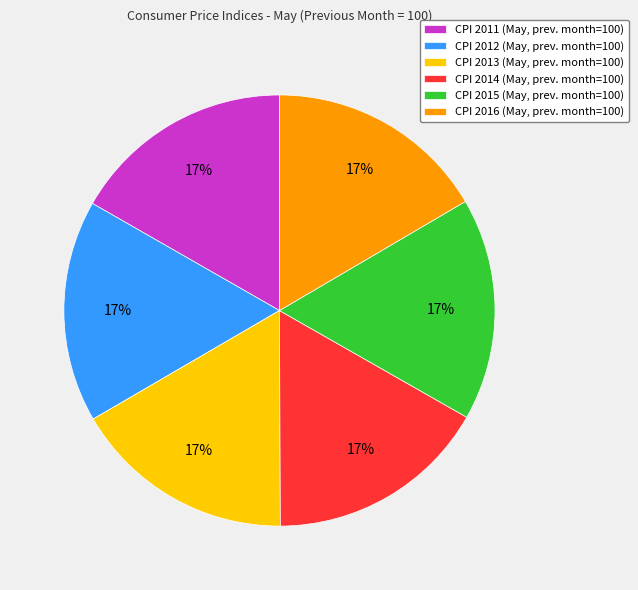

To the nearest percent, what is the average slice percentage?

17%